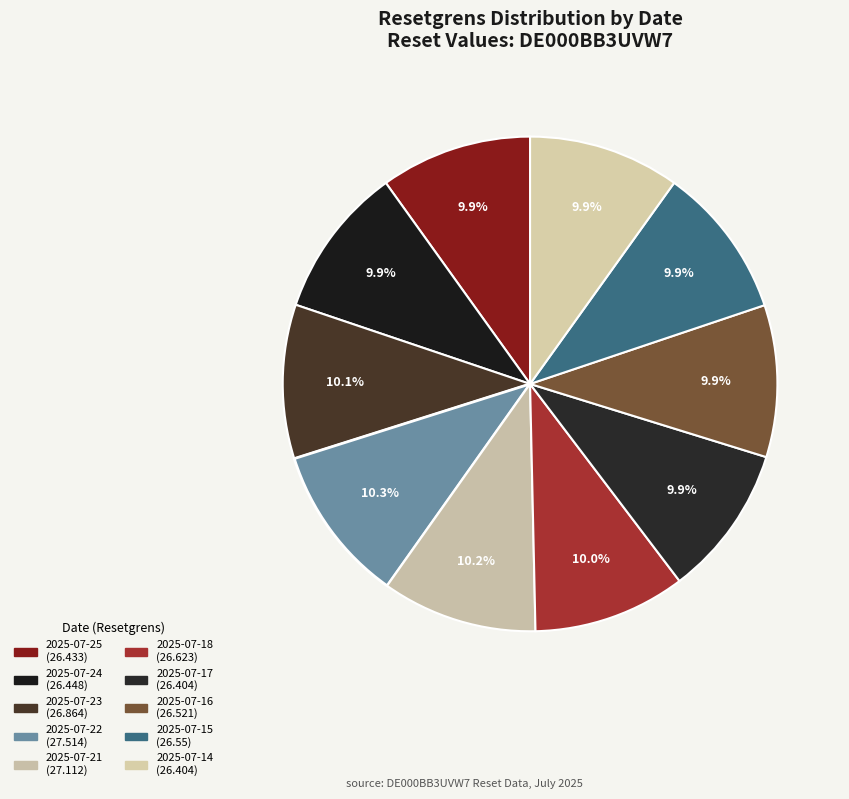

What percentage do 2025-07-25 and 2025-07-17 together represent?

19.8%